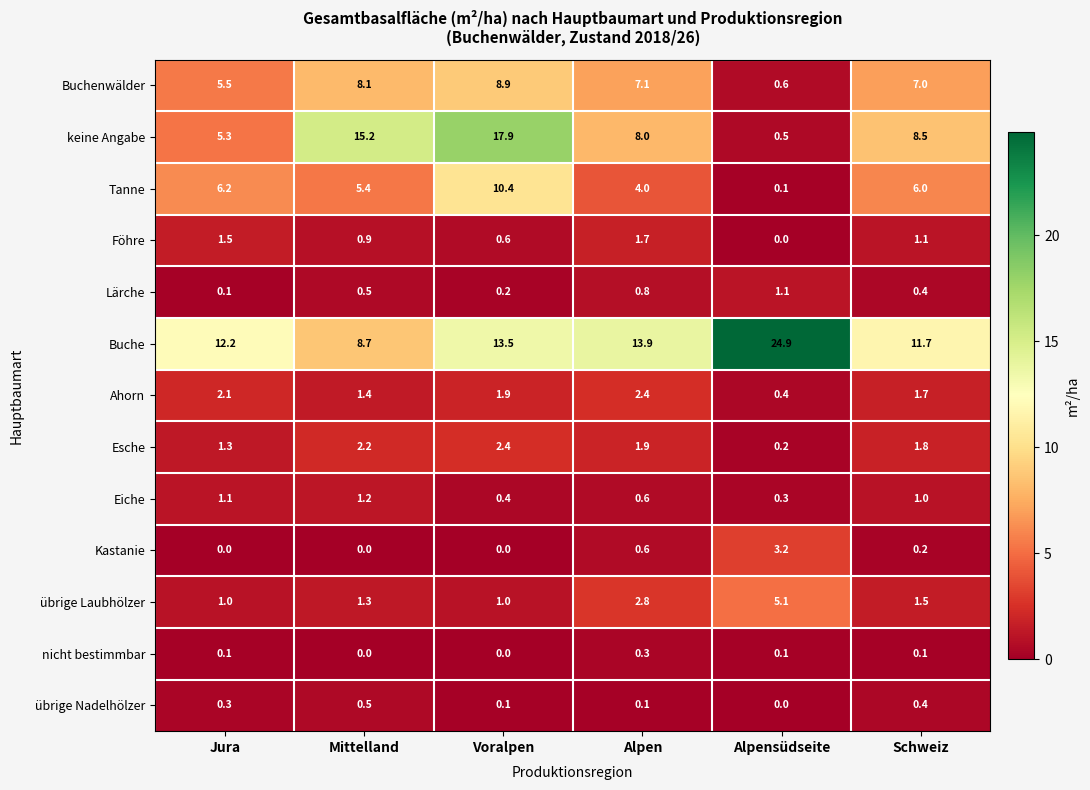

The value of keine Angabe at Schweiz is 1.7. True or false?

False